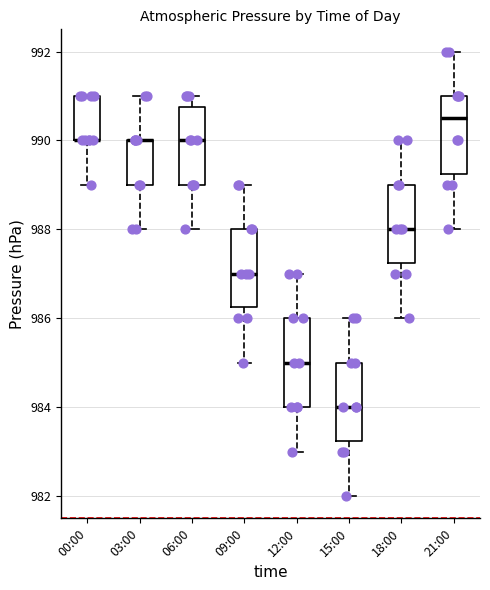

Where does the median line of the box for 09:00 sit on the y-axis? The values are not printed on the chart, so give them approximately, as read against the axis.

987.0